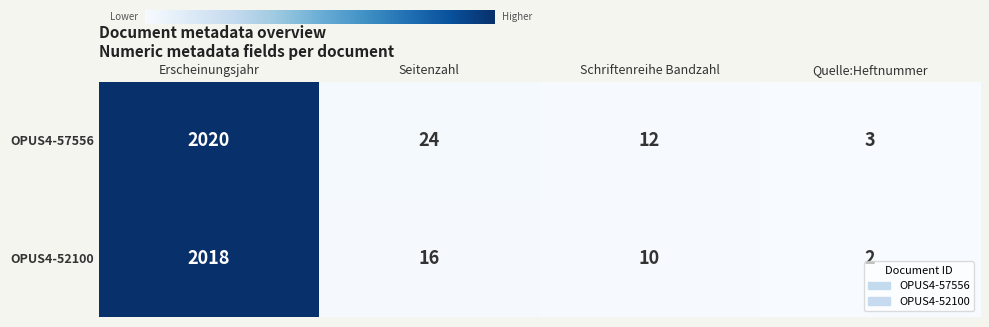

What is the maximum value shown in the chart?

2020